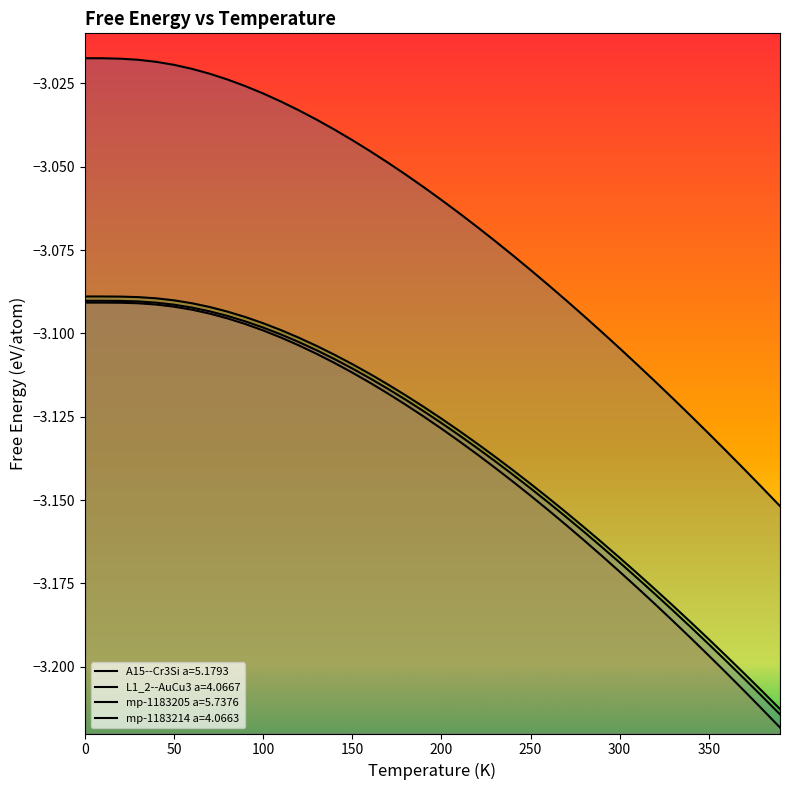

What is the value of the A15--Cr3Si a=5.1793 point at the 35th from the left?

-3.1